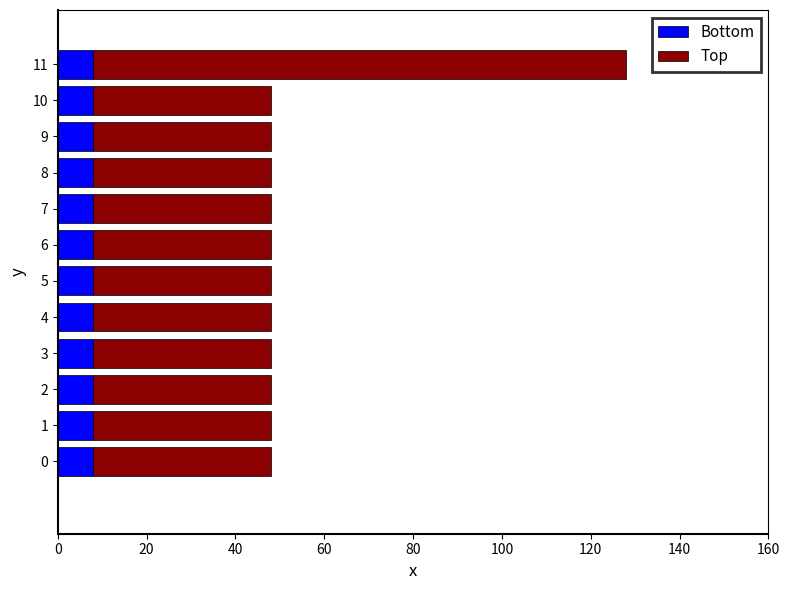

Is it true that Bottom equals 2 at 6?

False